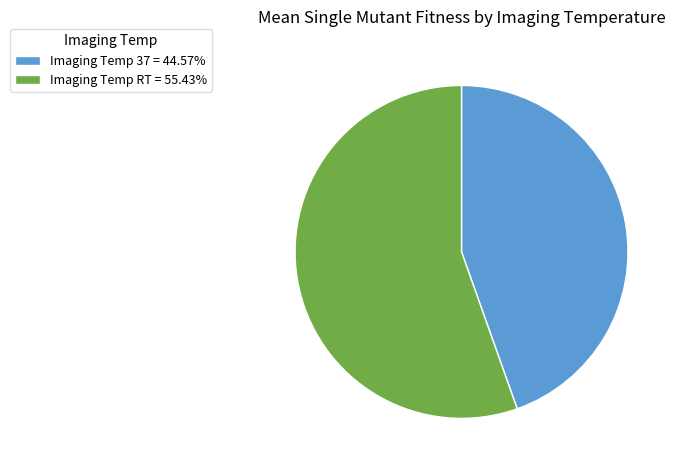

Is the sum of Imaging Temp 37 = 44.57% and Imaging Temp RT = 55.43% greater than half?

Yes